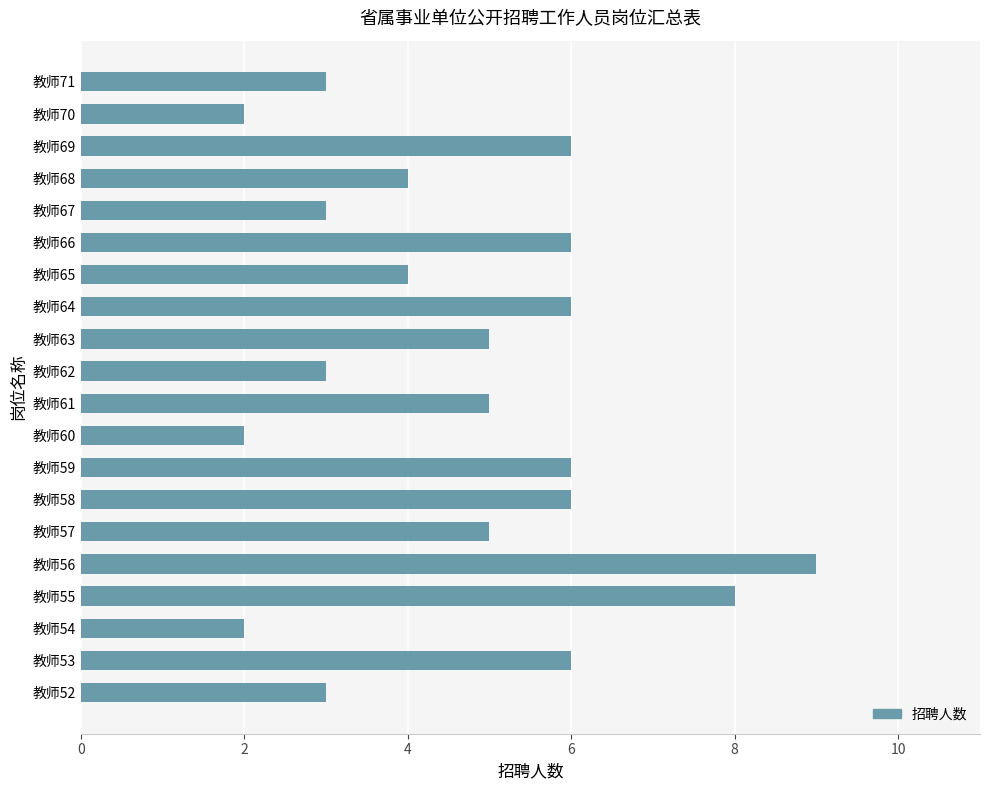

Count the values in the range 3 to 6.

15